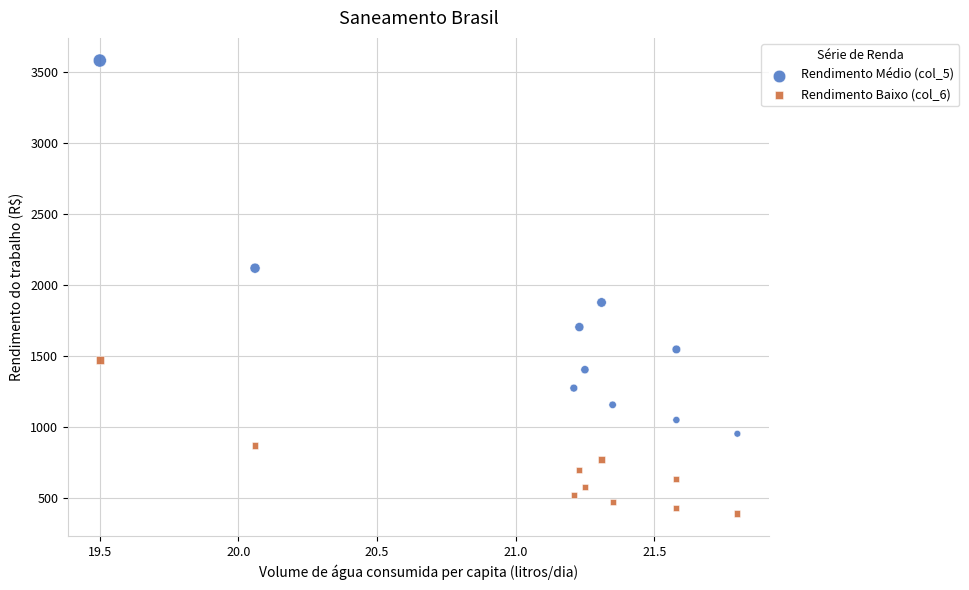

In the Rendimento Médio (col_5) series, what Y value is closest to 2268?

2120.1